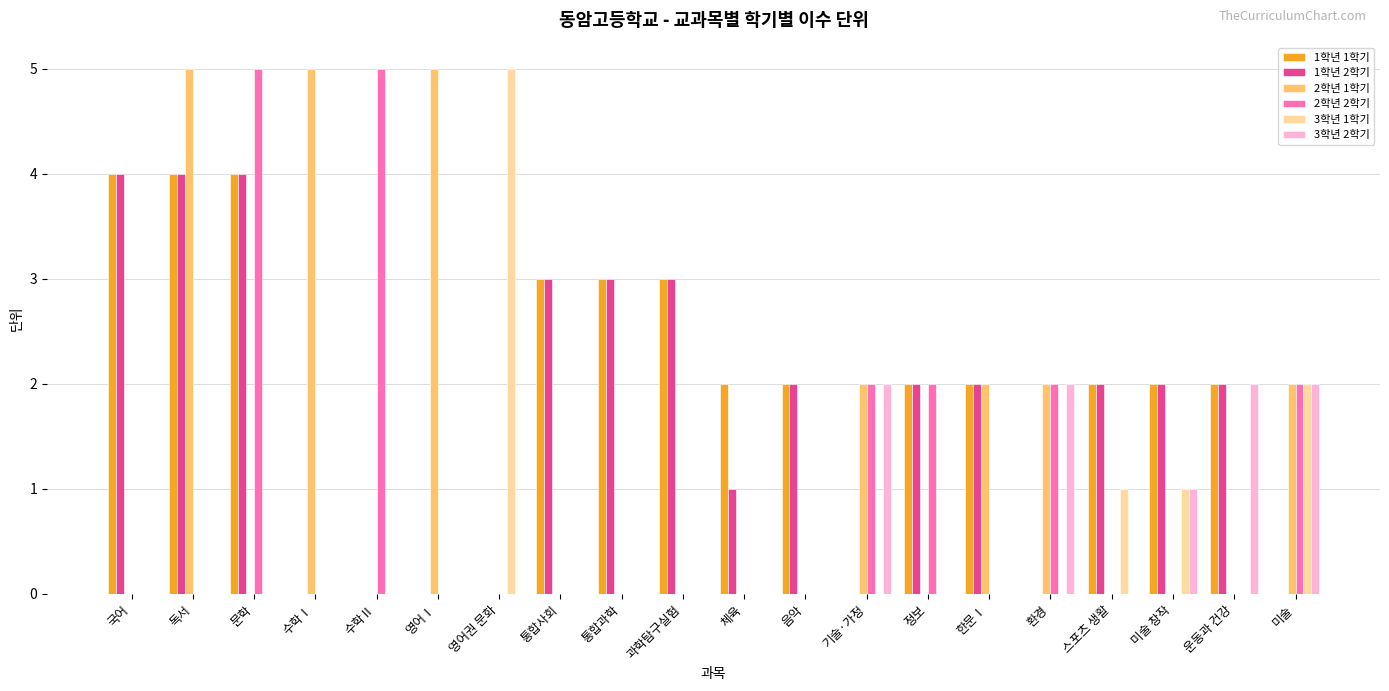

Between 음악 and 운동과 건강, which series saw the biggest shift?

3학년 2학기